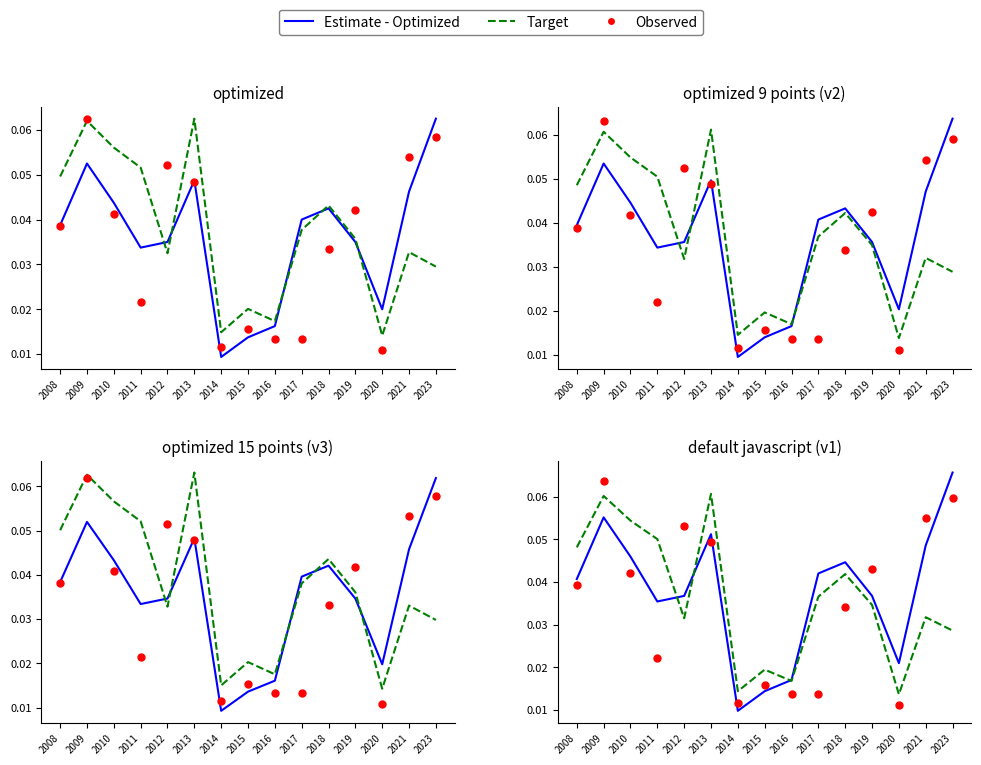

Which series has the largest Y range (max minus min)?

Estimate - Optimized